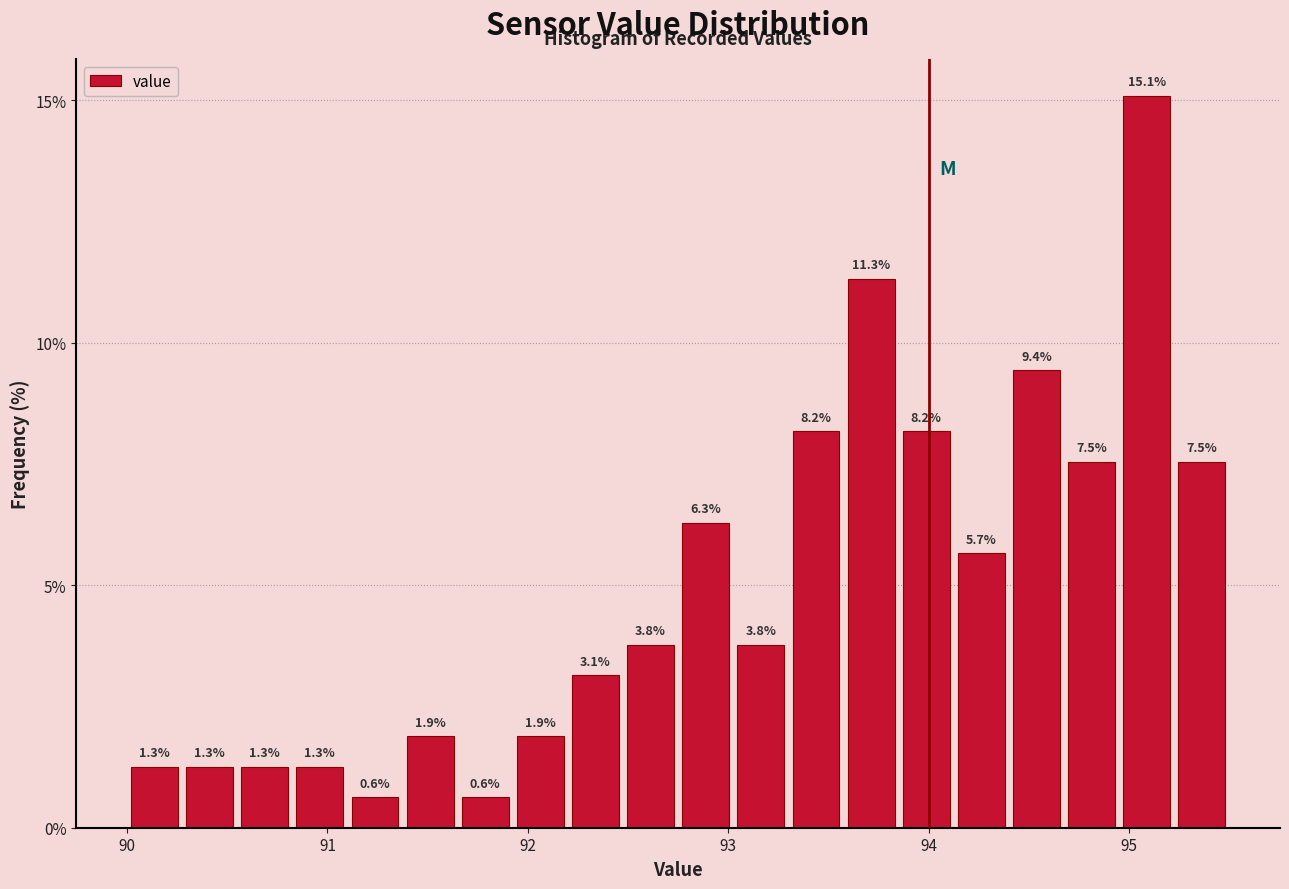

Read against the x-axis, roughly where is the centre of the tallest bar?

95.1